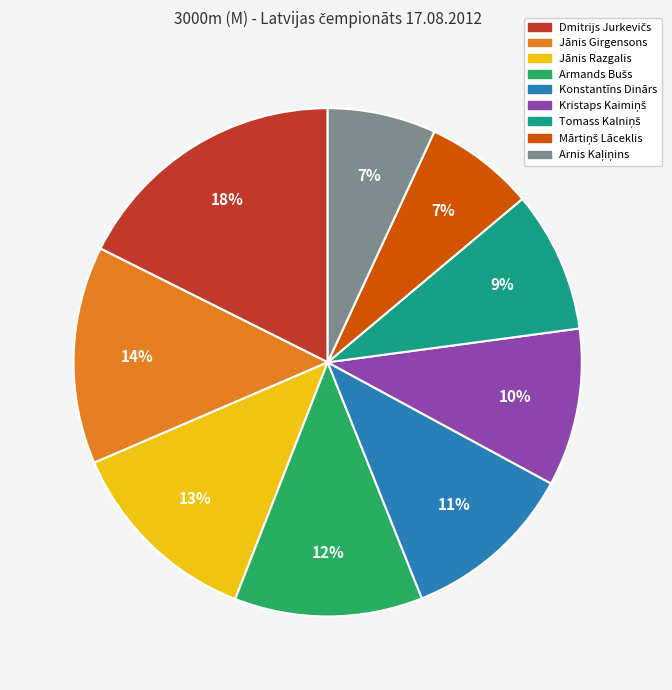

To the nearest percent, what is the difference between the largest and smallest slice percentages?

11%